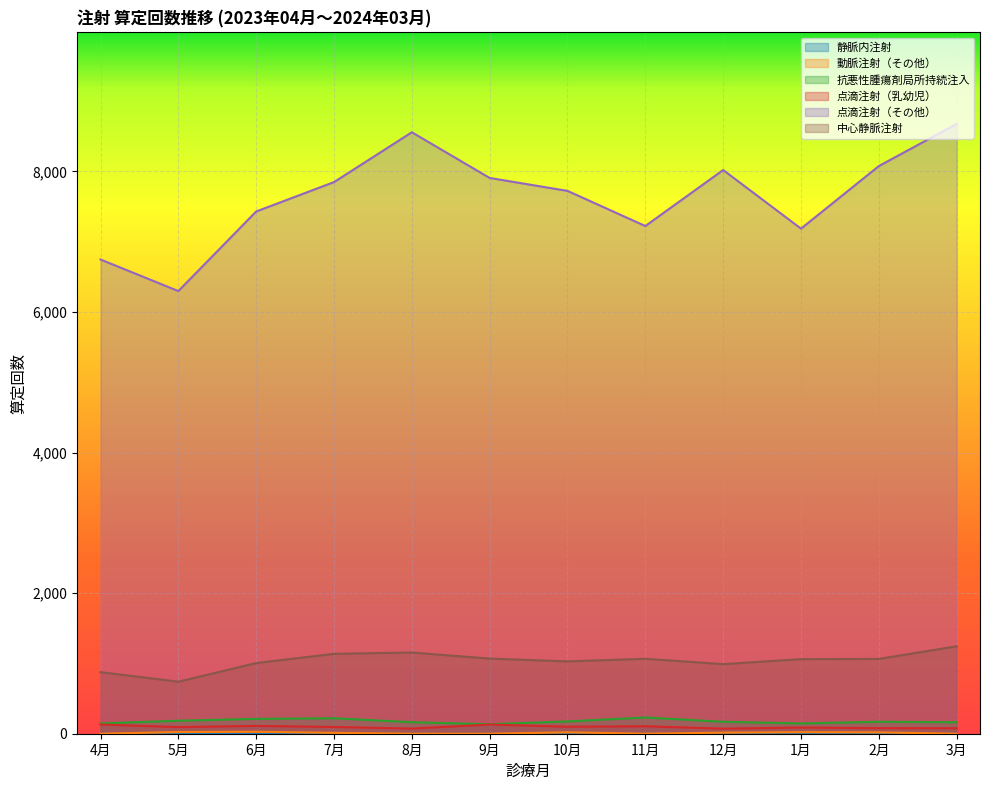

In 抗悪性腫瘍剤局所持続注入, how many points are lower than both neighbors (excluding endpoints)?

2